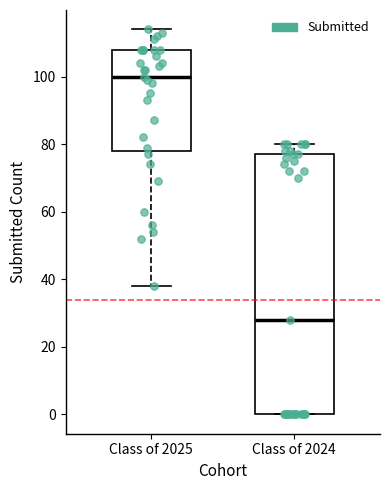

Reading left to right, read every box against the y-axis: the position of its median line, the range the box covers, and the ends of its whiskers. The values are not printed on the chart, so give them approximately, as read against the axis.

Class of 2025: median 100, box 78 to 108, whiskers 38 to 114
Class of 2024: median 28, box 0 to 78, whiskers 0 to 80